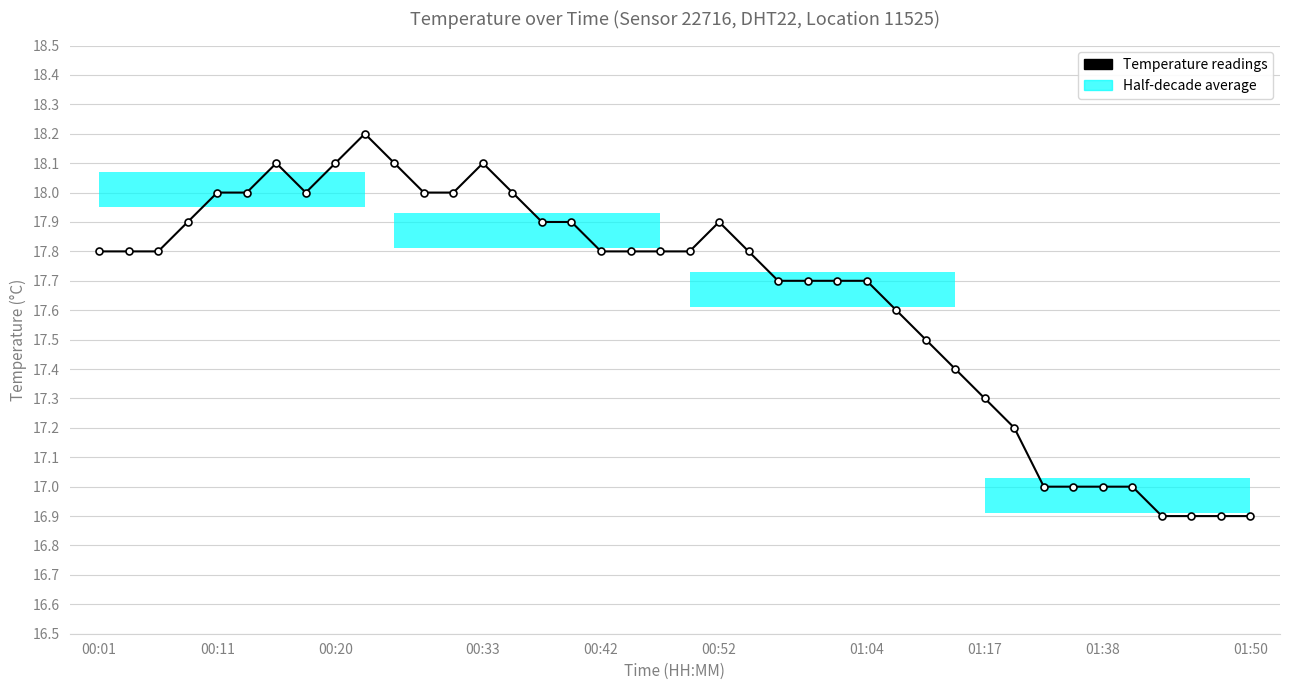

What is the minimum value shown in the chart?

16.9